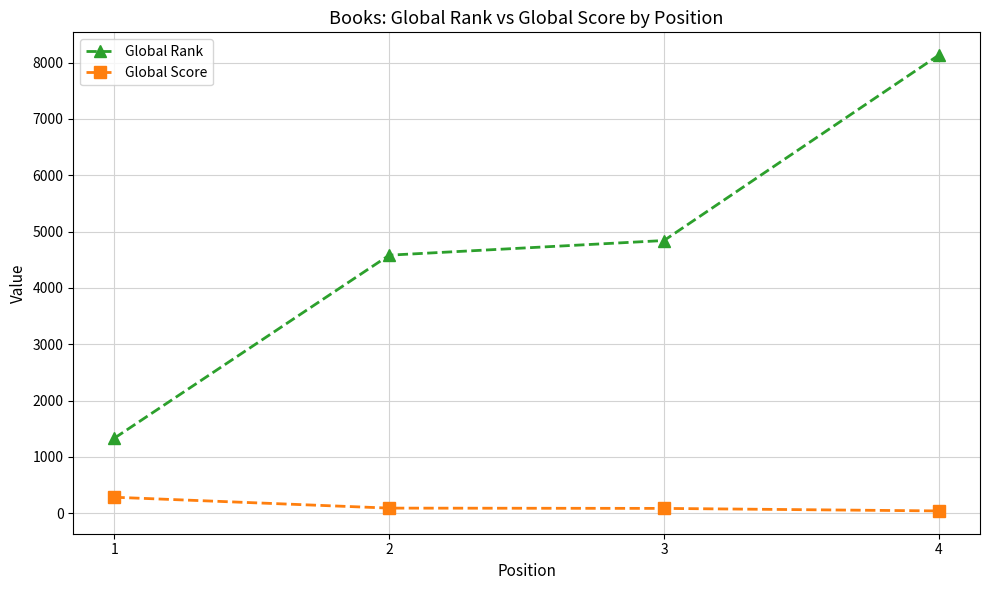

Between 2 and 3, which series saw the biggest shift?

Global Rank